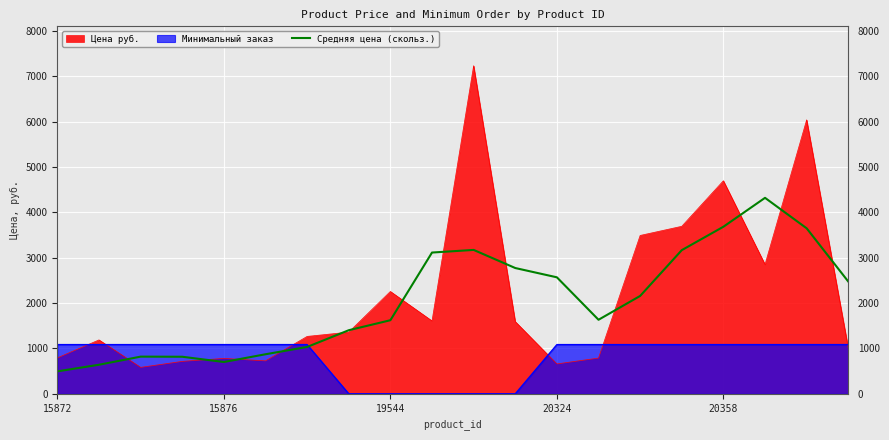

True or false: the data shows 1401.6 at 7.

True